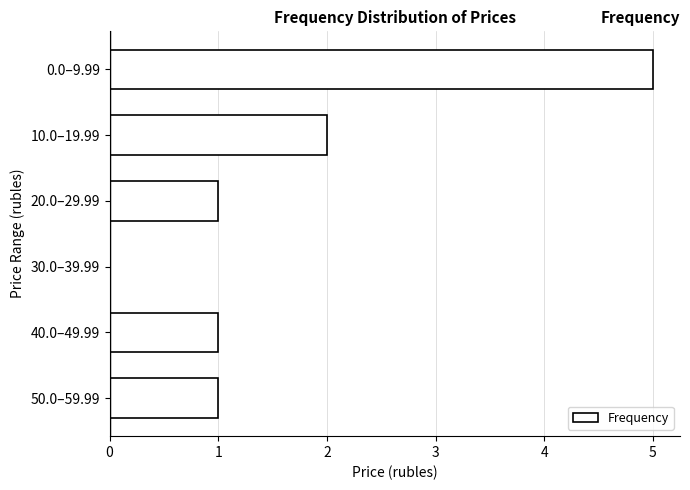

Reading bottom to top, extract all data points from this chart.

50.0–59.99=1	40.0–49.99=1	30.0–39.99=0	20.0–29.99=1	10.0–19.99=2	0.0–9.99=5